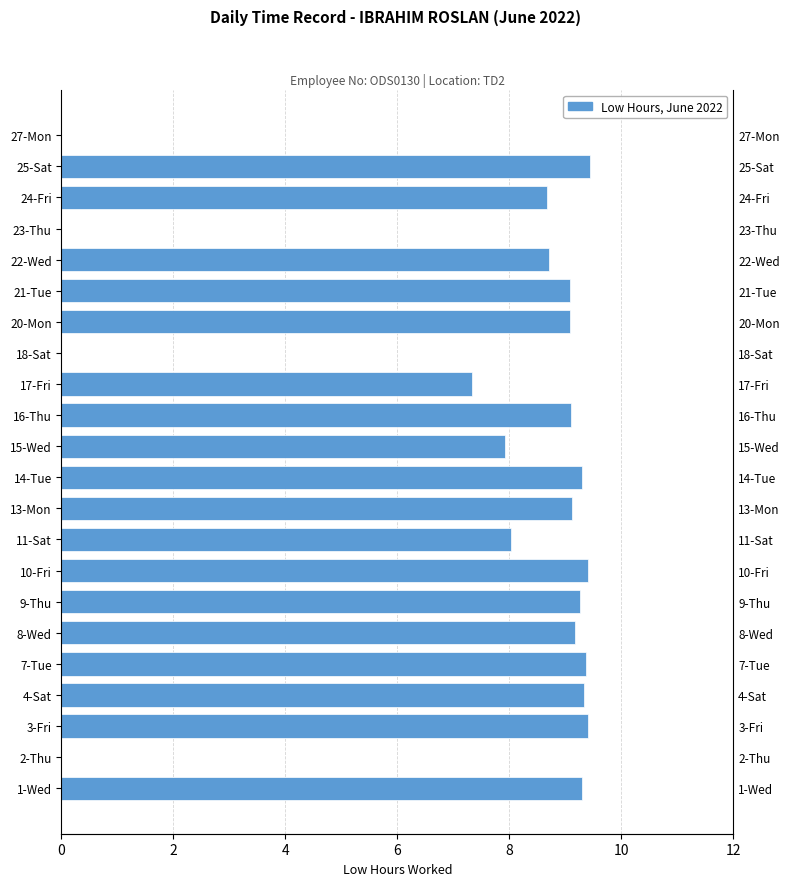

What is the difference between the second highest and second lowest values?

9.4